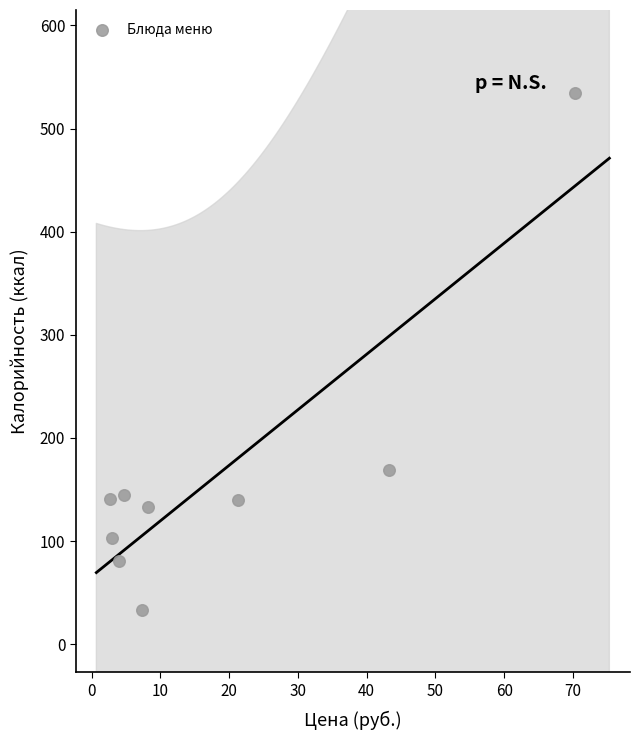

What is the range of Y values (max minus min)?

502.1